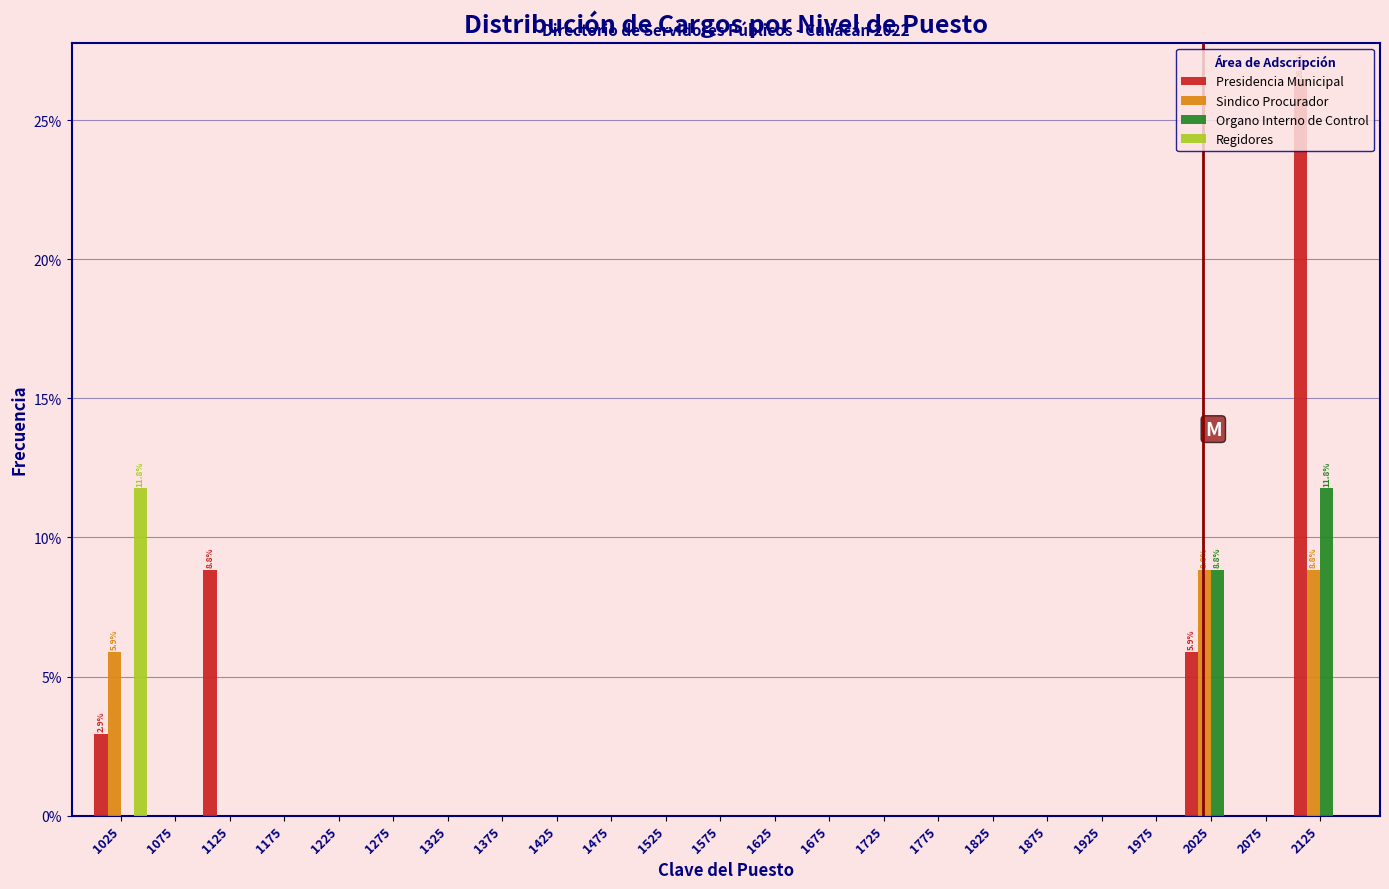

In the Regidores series, which range on the x-axis has the tallest bar?

1000 to 1050